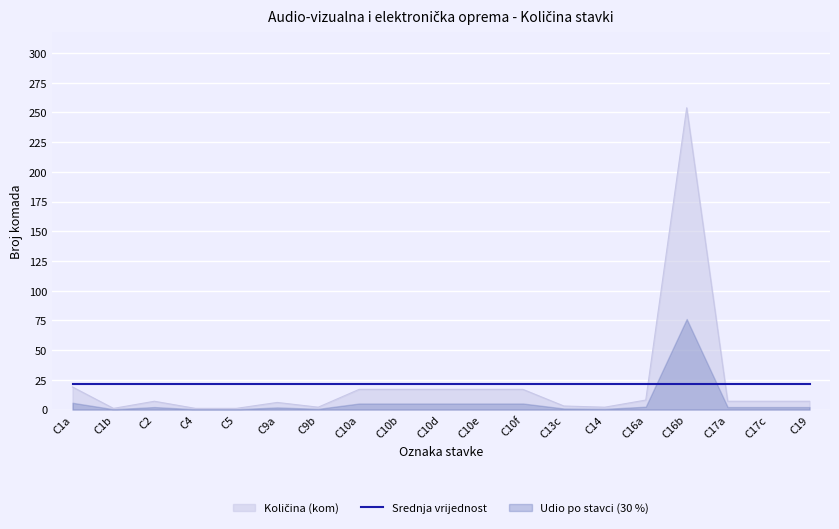

What is the change in value from C5 to C10a?

+16